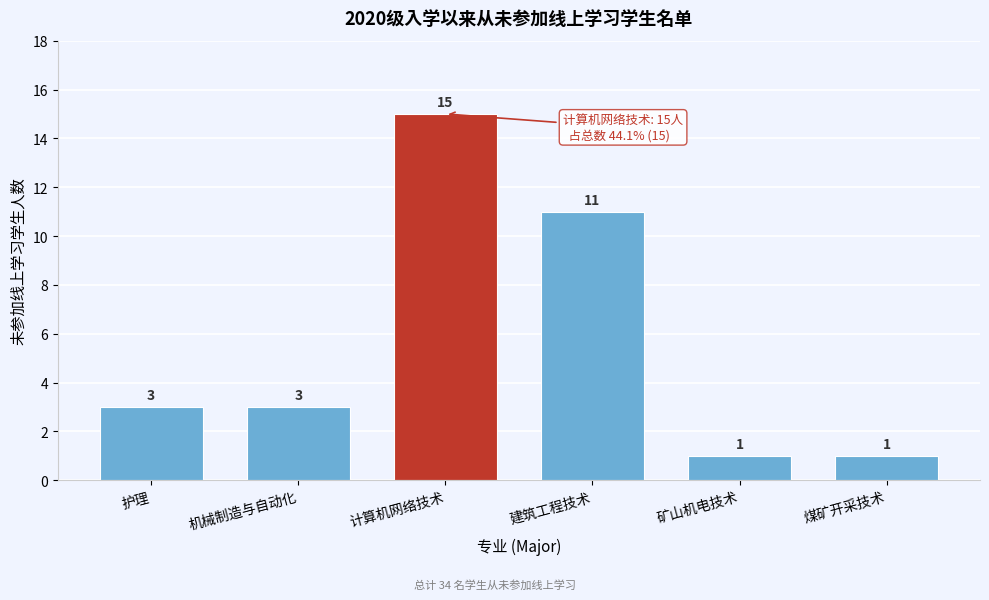

Reading left to right, list all the values displayed in this chart.

护理=3	机械制造与自动化=3	计算机网络技术=15	建筑工程技术=11	矿山机电技术=1	煤矿开采技术=1